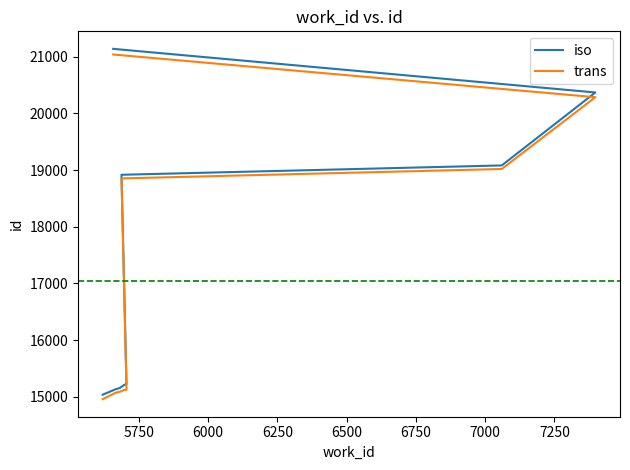

What is the lowest value of the iso series?

15036.0